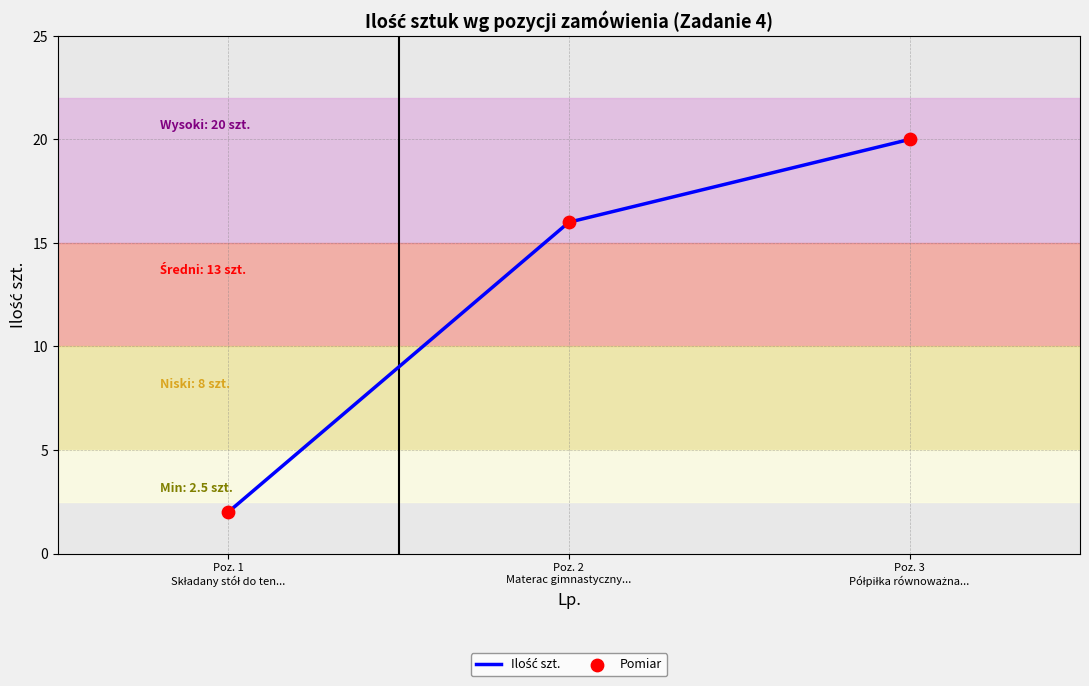

What is the average value?

13